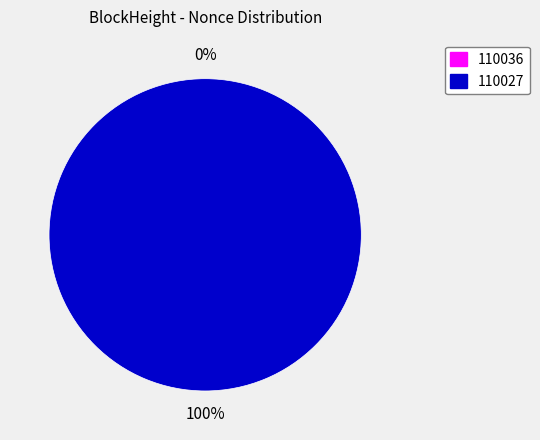

Does 110036 account for over 50% of the chart?

No